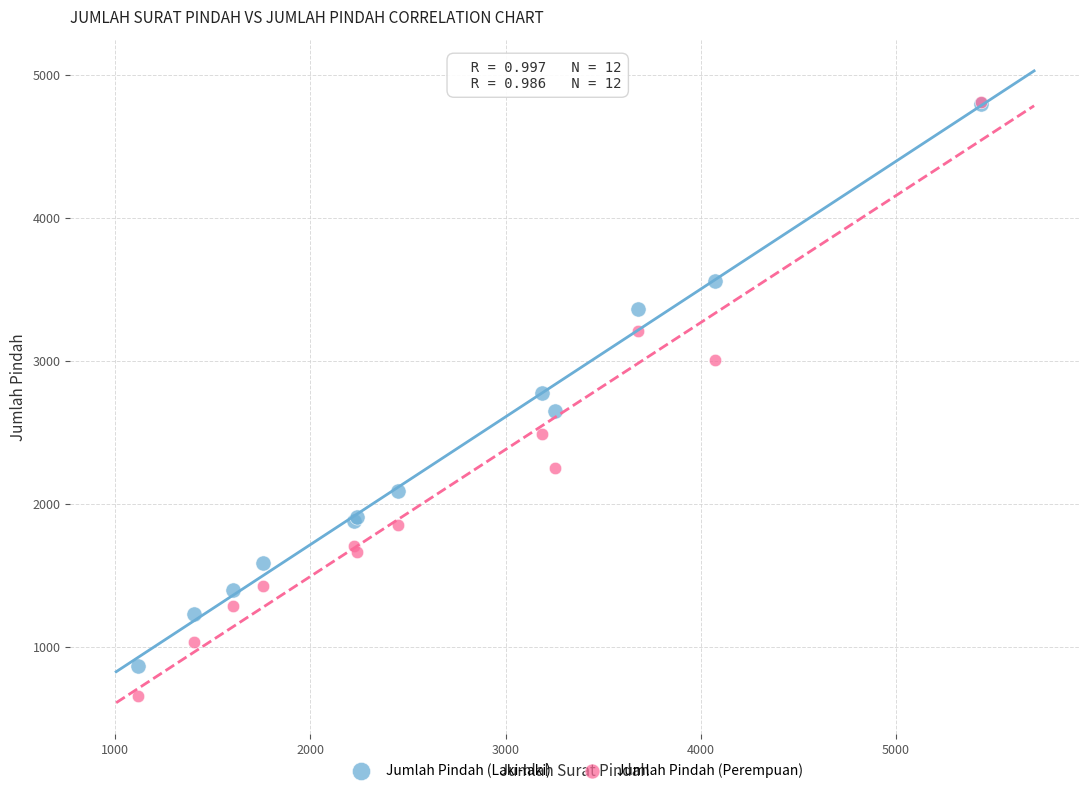

In the Jumlah Pindah (Laki-laki) series, what Y value is closest to 2830?

2777